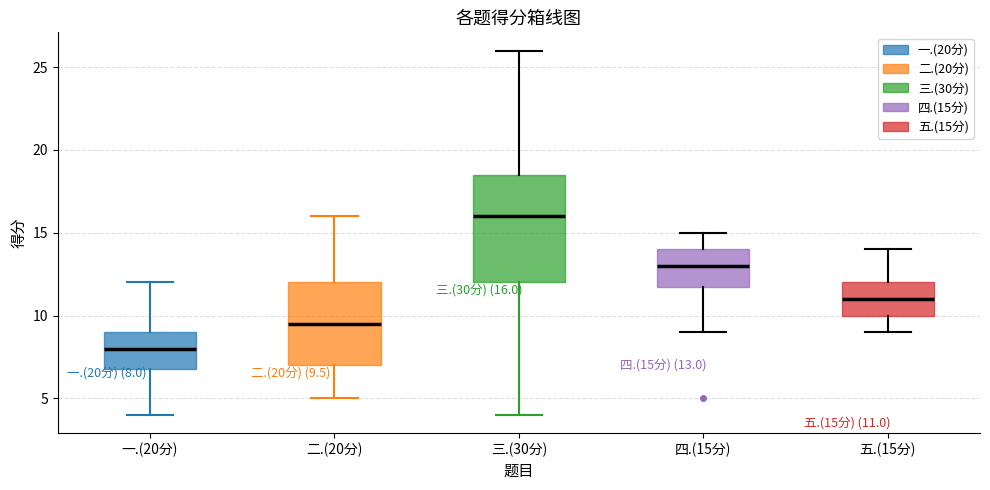

Which box is the tallest, from its lower edge to its upper edge?

三.(30分)